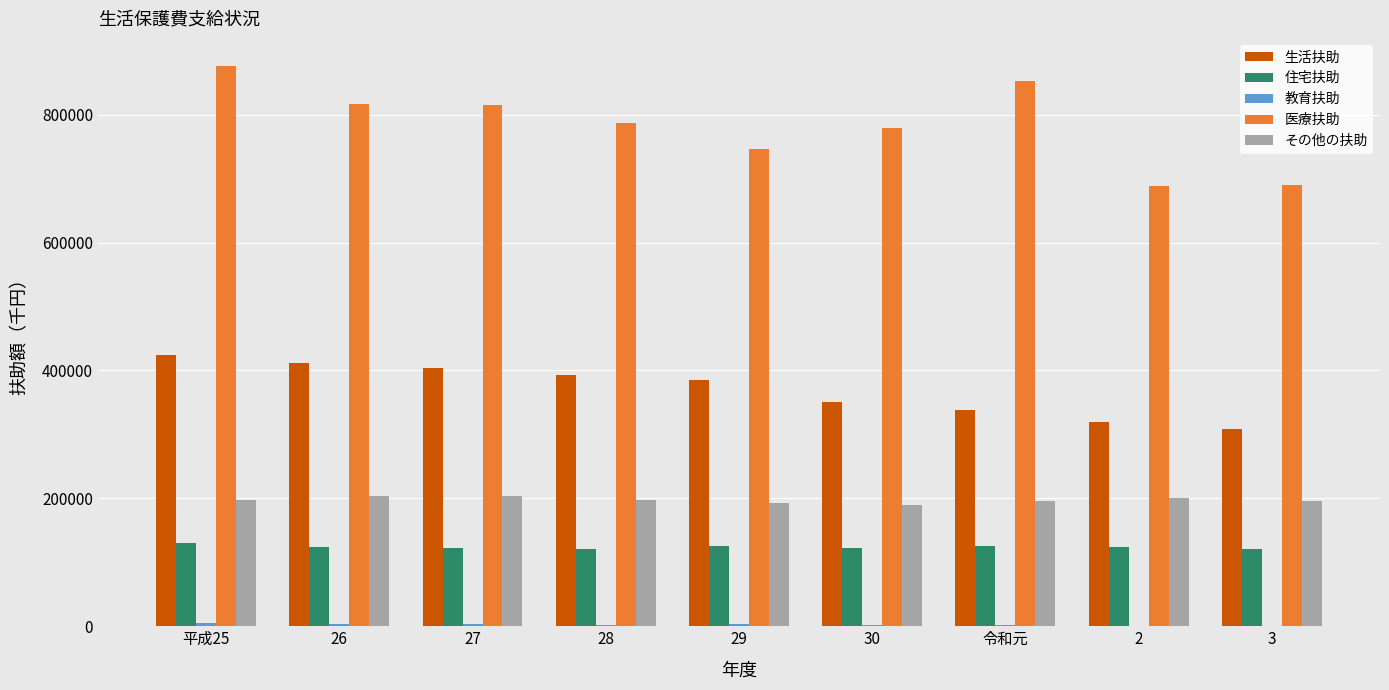

What is the maximum value shown in the chart?

876292